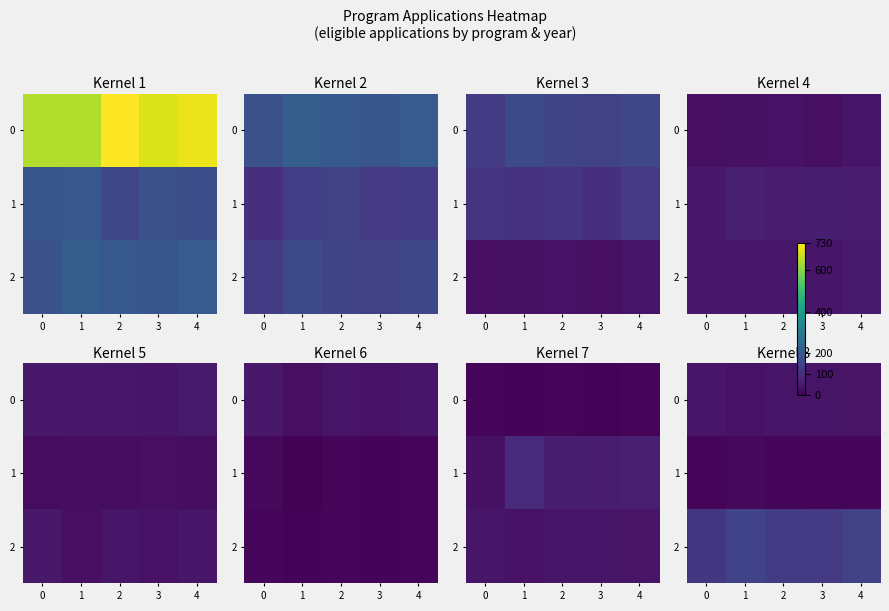

The 0 series shows 22 at 4. True or false?

False